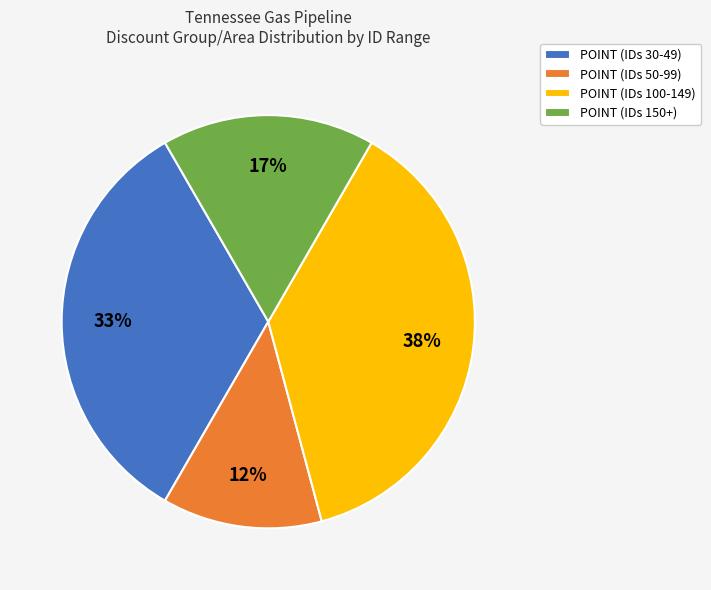

To the nearest percent, what percentage of the pie is POINT (IDs 50-99)?

13%